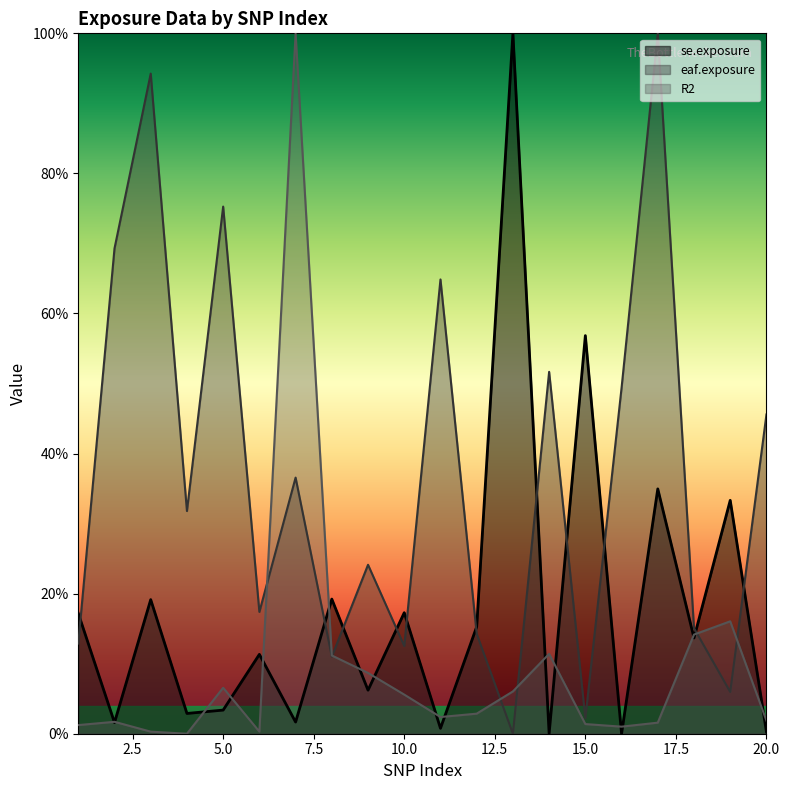

What is the spread (max minus min) of values at 7?

1.0